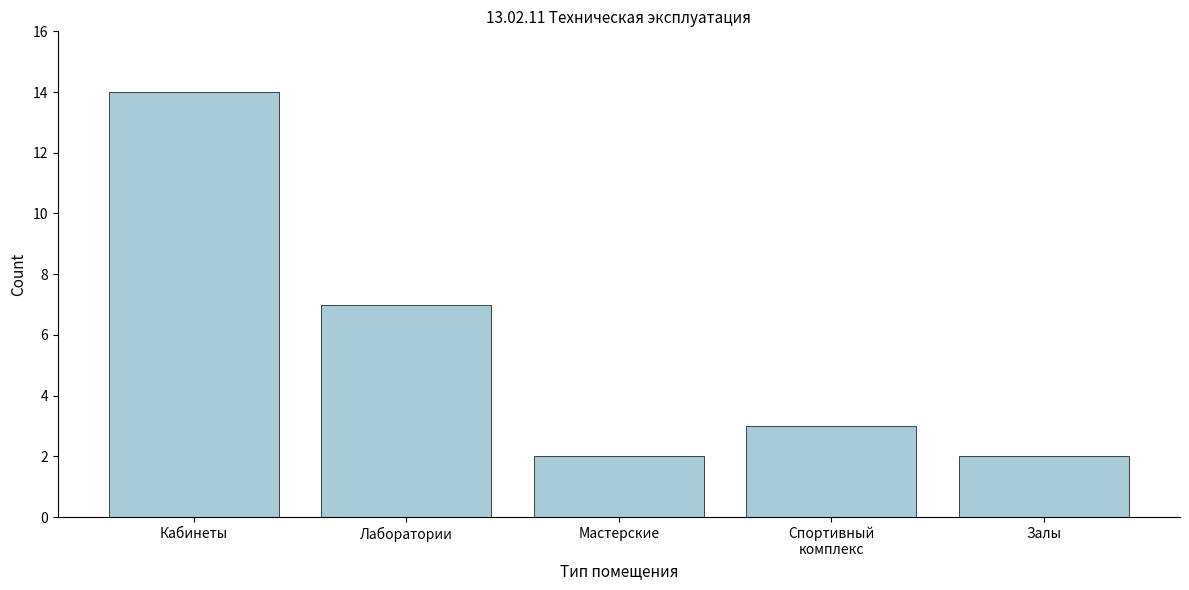

Reading left to right, list all the values displayed in this chart.

14	7	2	3	2